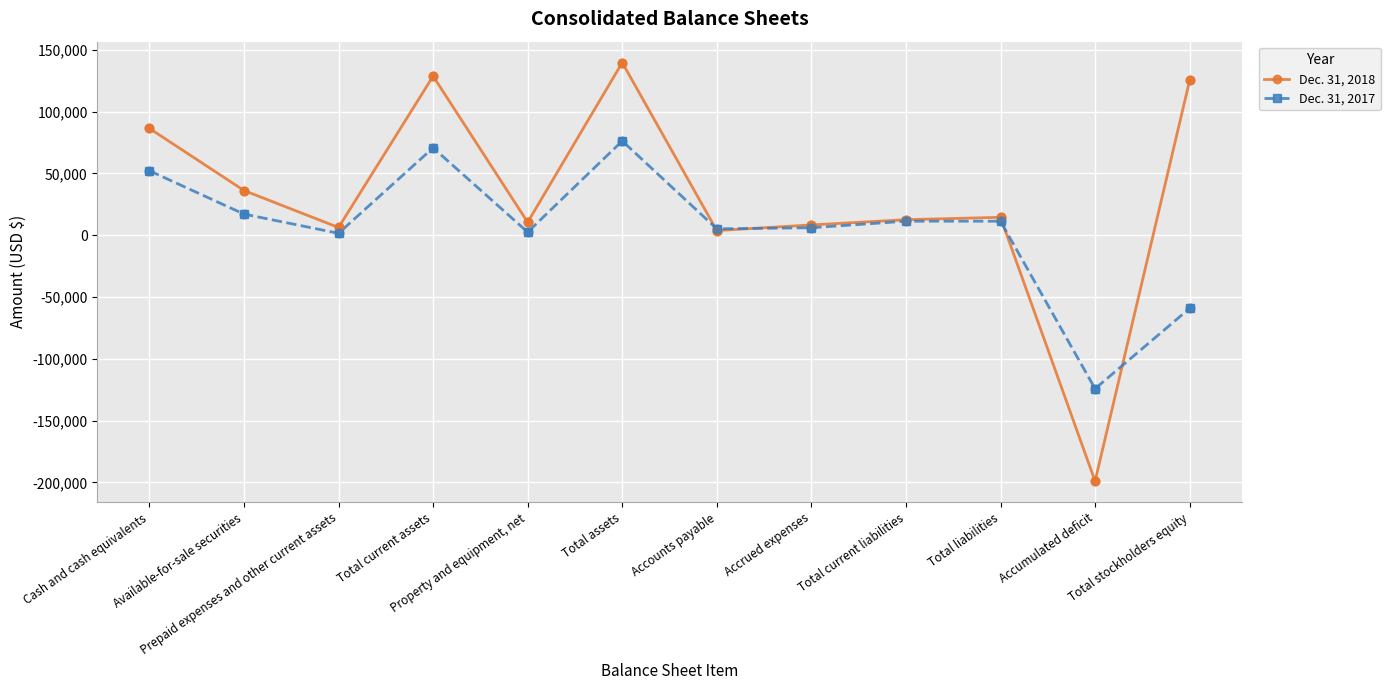

Between Cash and cash equivalents and Total assets, which series saw the biggest shift?

Dec. 31, 2018